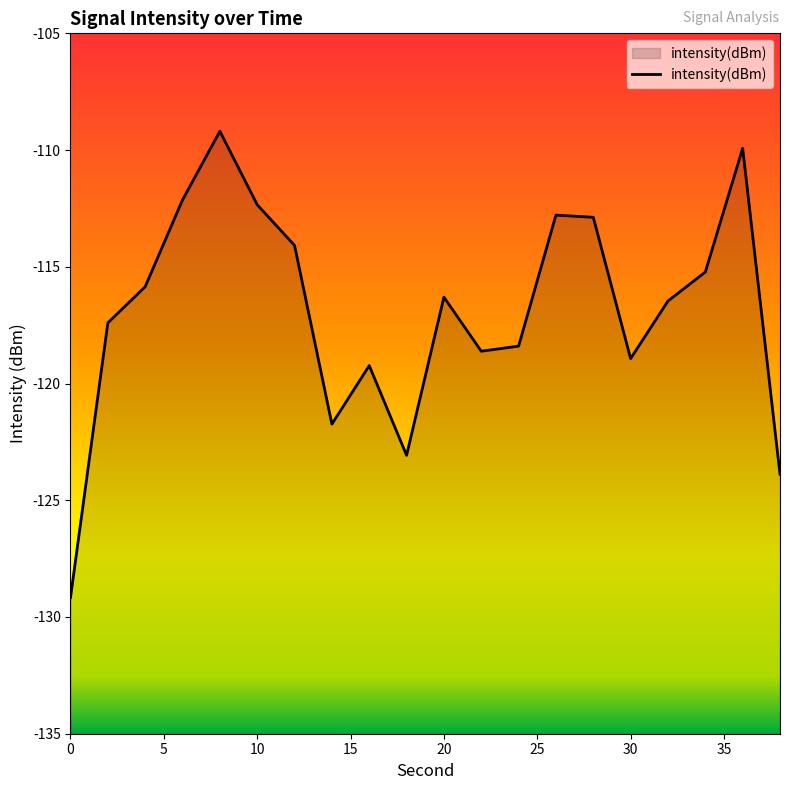

What is the difference between the values at 18 and 8?

13.9